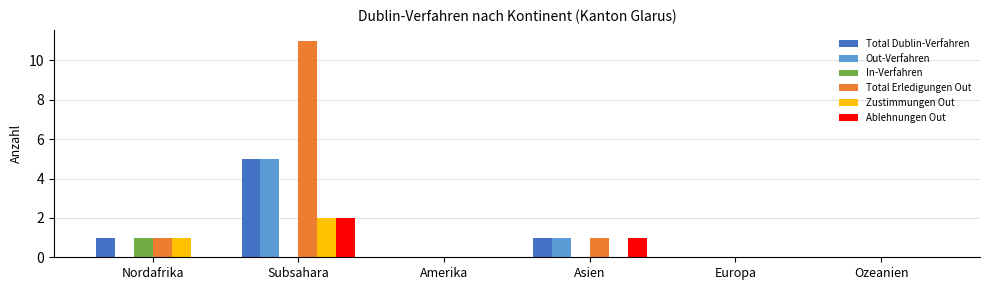

At which label does Ablehnungen Out reach its peak?

Subsahara